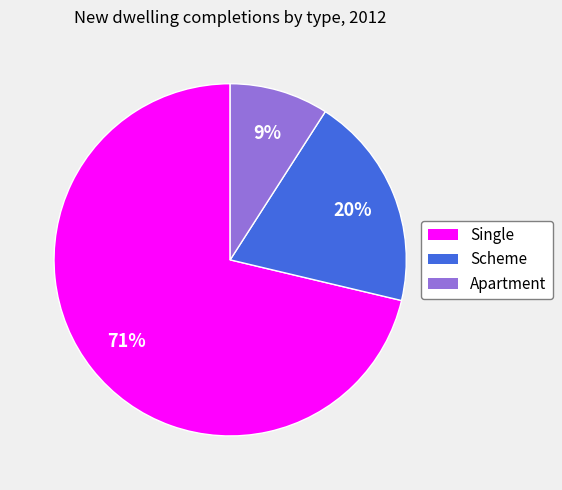

Count the number of slices in the pie.

3